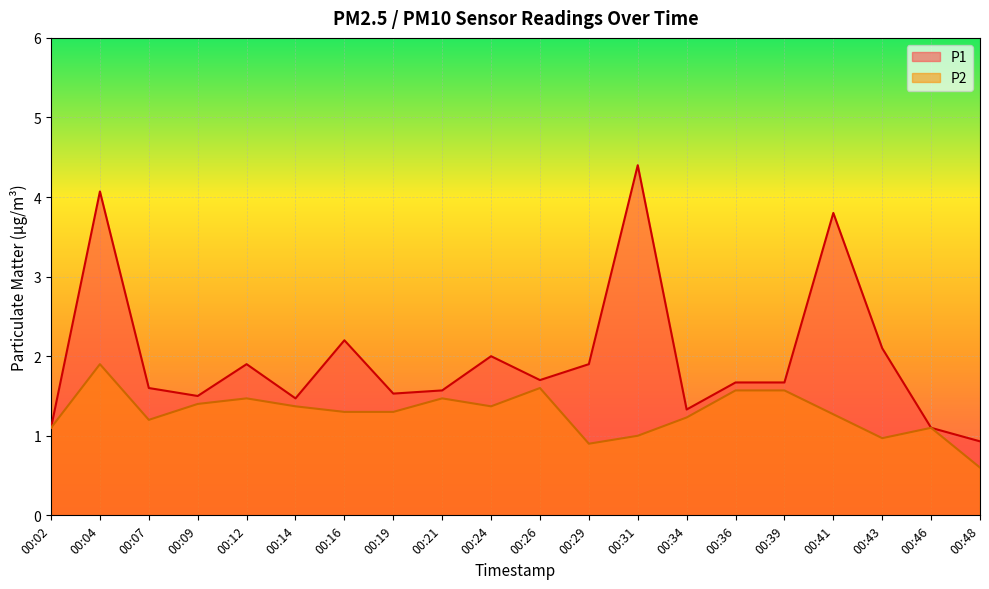

True or false: P2 and P1 cross at least once.

False